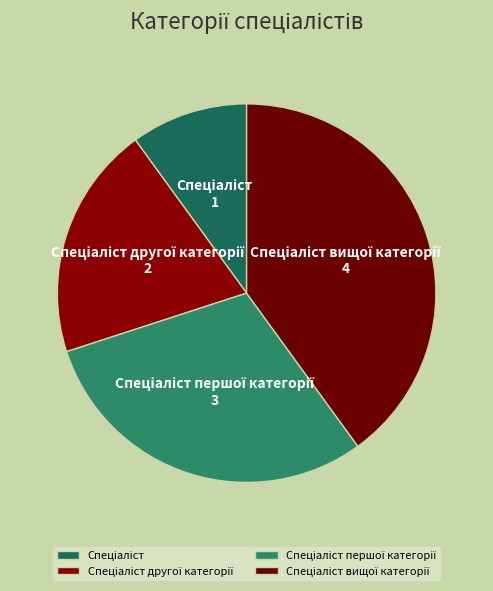

Is there any slice that represents more than half of the pie?

No